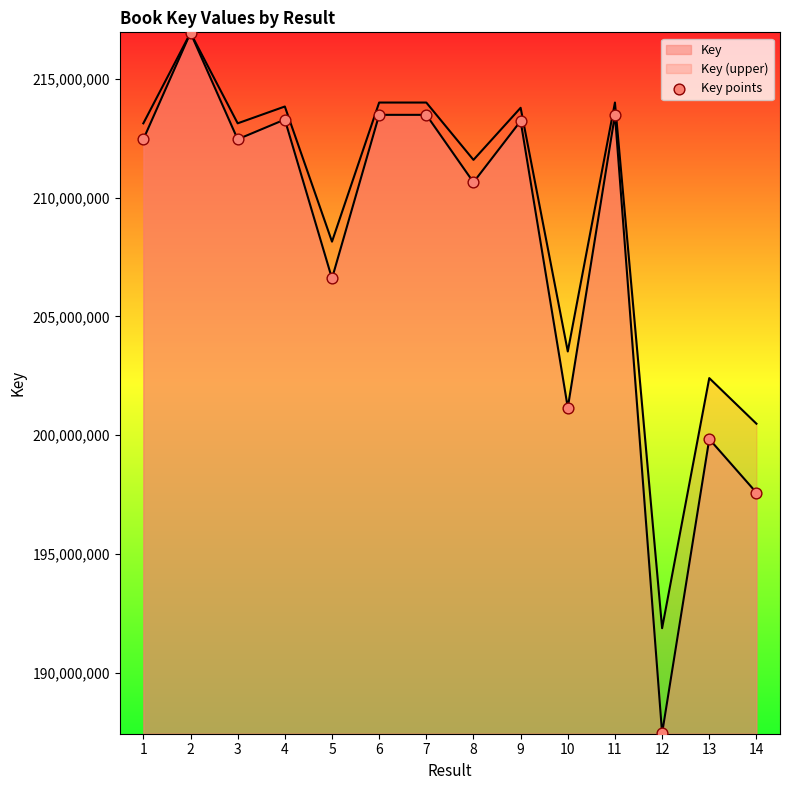

What is the ratio of the value at 8 to the value at 11?

1.0